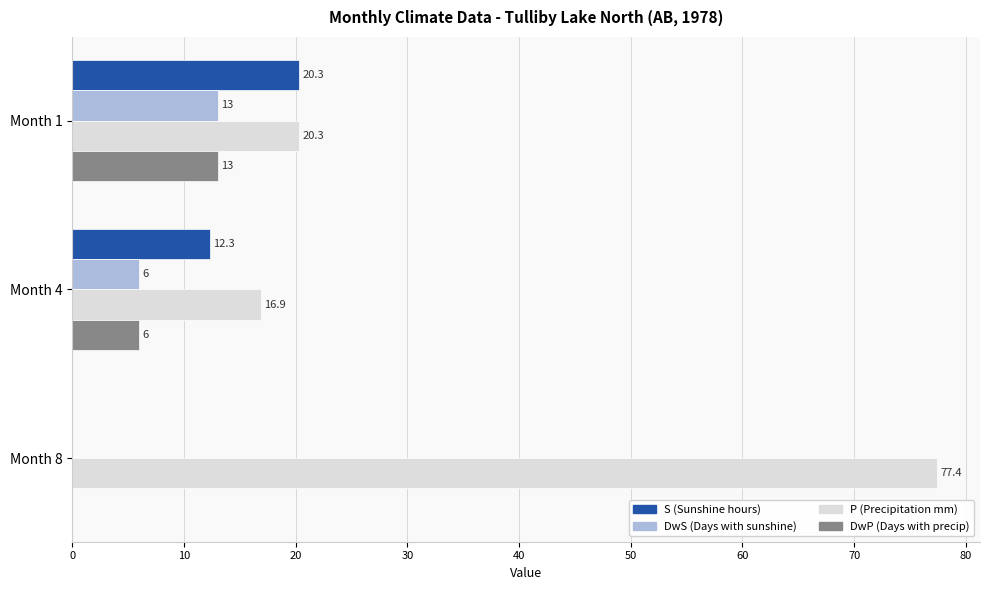

Which series has the largest total across all categories?

P (Precipitation mm)